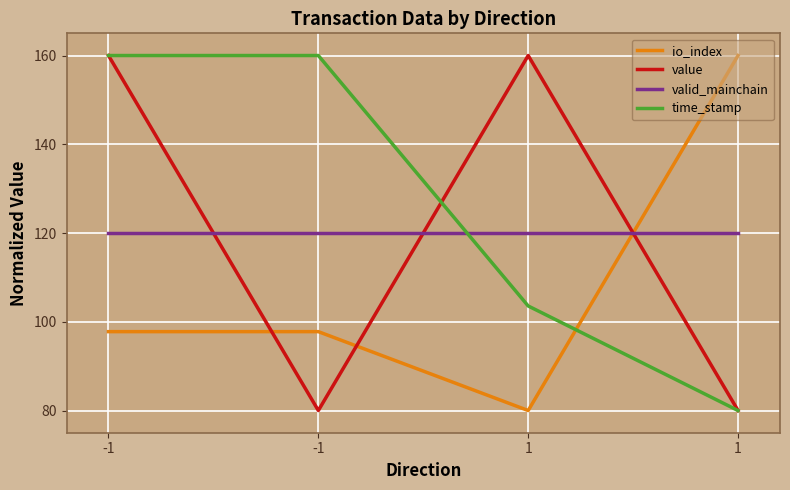

Count the number of categories in the chart.

4